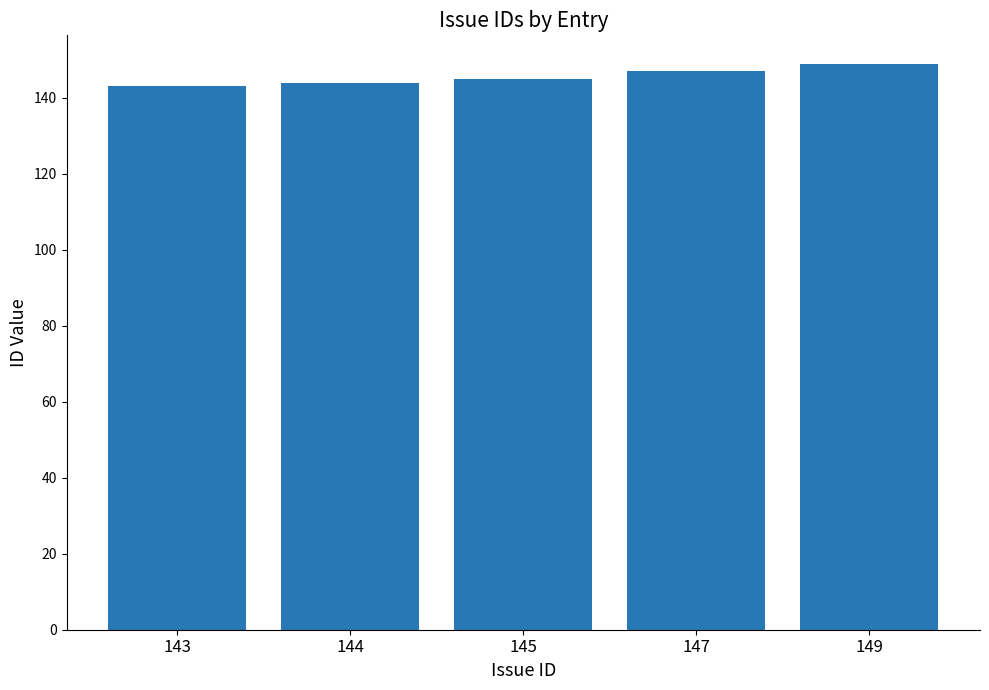

Count the number of data series in this chart.

1